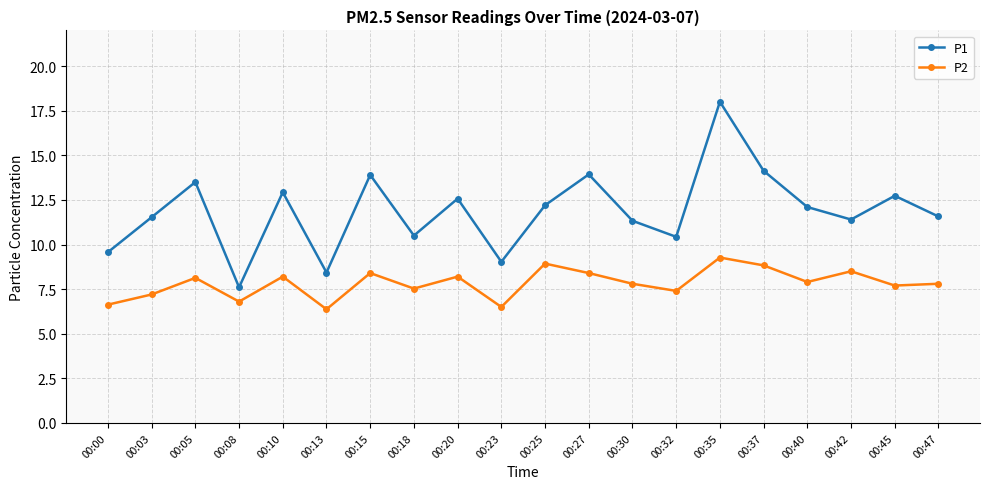

Which series has the widest spread of values?

P1